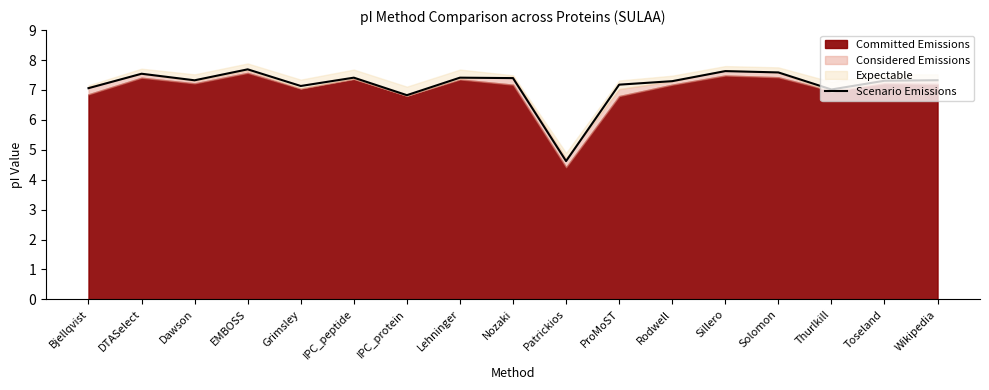

True or false: there are more than 0 points higher than both neighbors.

True